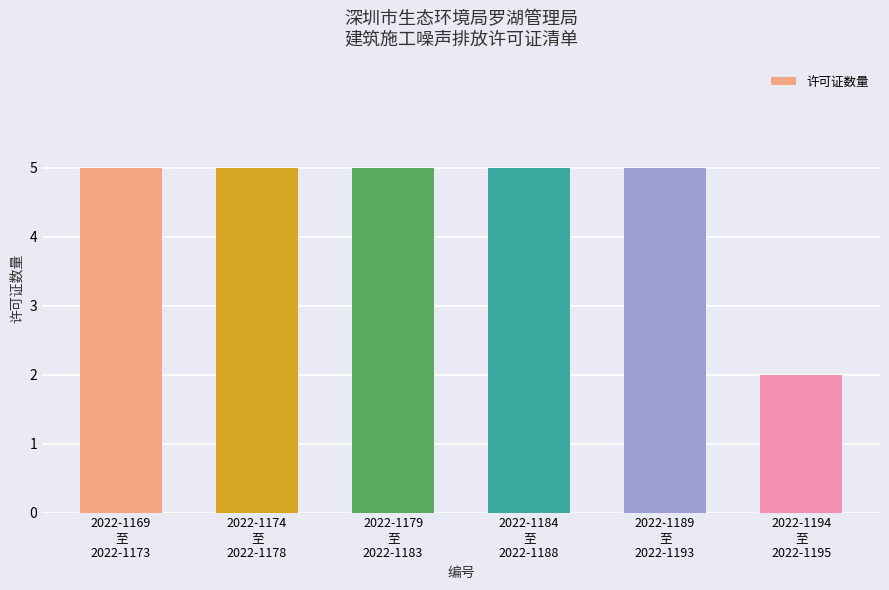

Reading right to left, extract all data points from this chart.

2	5	5	5	5	5